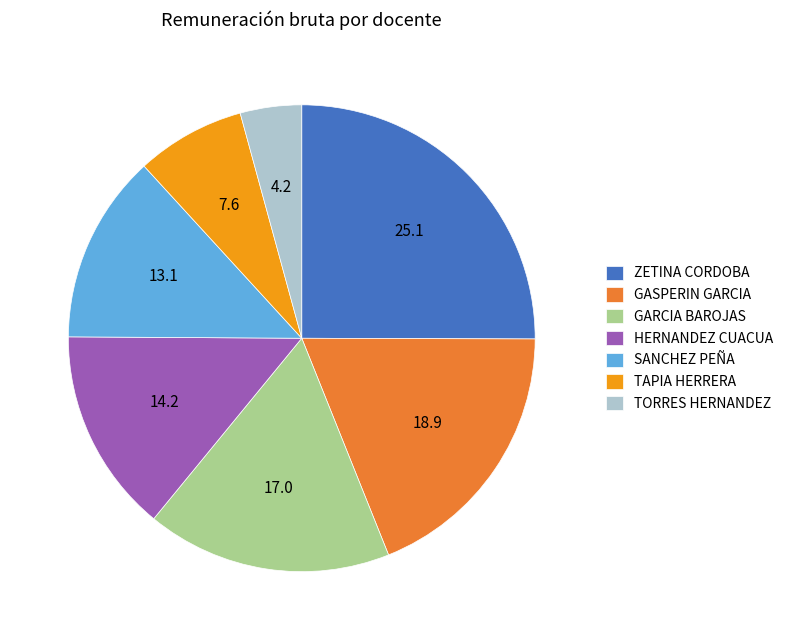

Rank the categories by value from highest to lowest.

ZETINA CORDOBA, GASPERIN GARCIA, GARCIA BAROJAS, HERNANDEZ CUACUA, SANCHEZ PEÑA, TAPIA HERRERA, TORRES HERNANDEZ